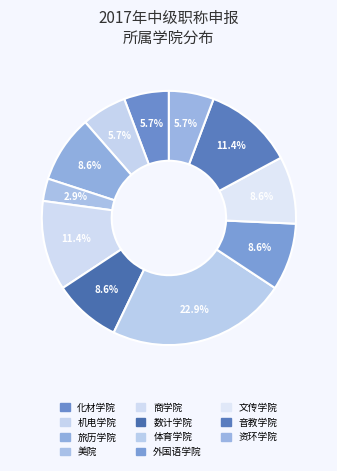

What percentage is the 美院 slice, to the nearest percent?

3%